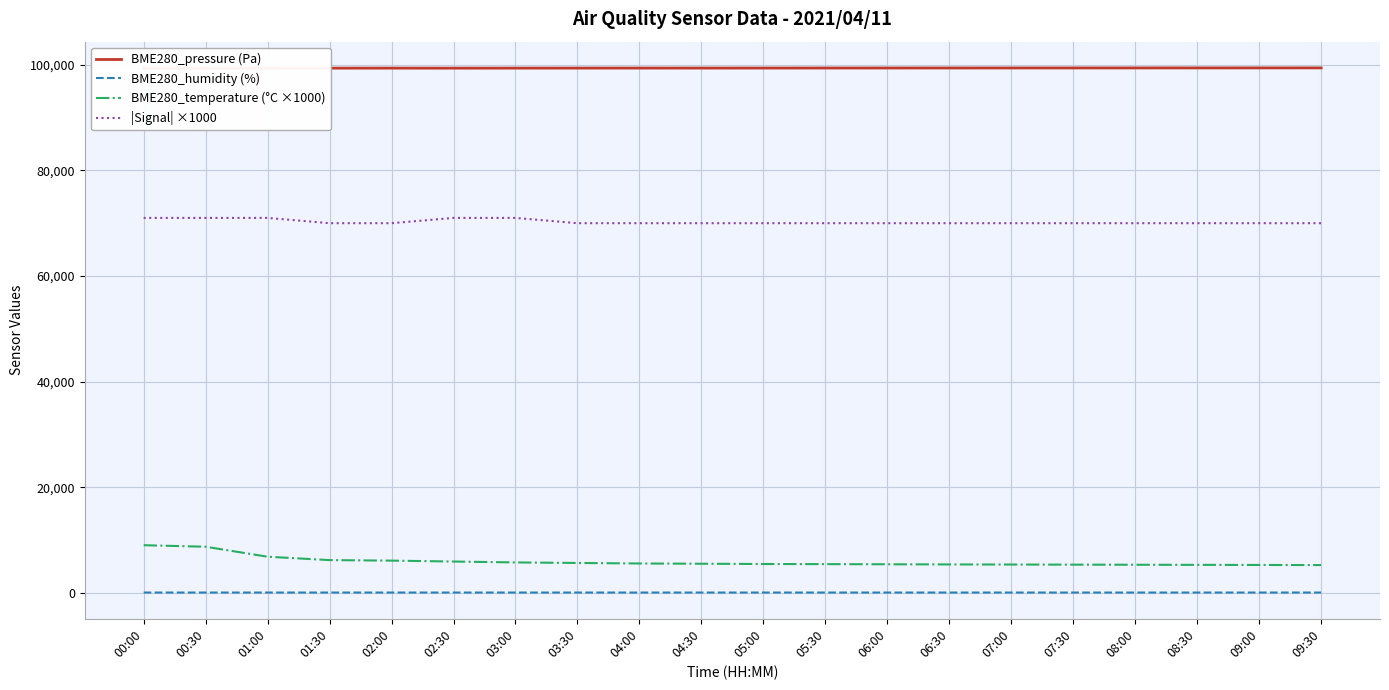

What is the average value of the BME280_temperature (°C ×1000) series?

5983.0